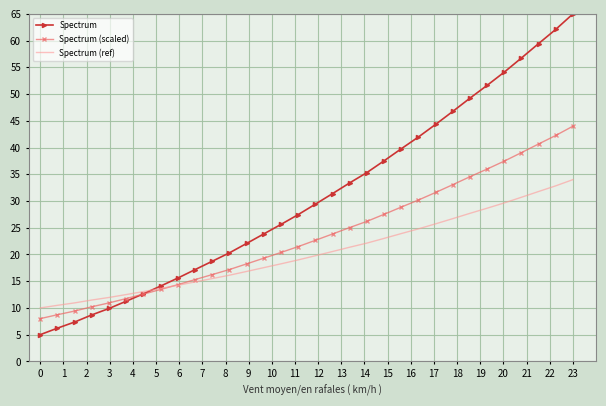

After their last crossing, which series has the higher values: Spectrum (scaled) or Spectrum (ref)?

Spectrum (scaled)